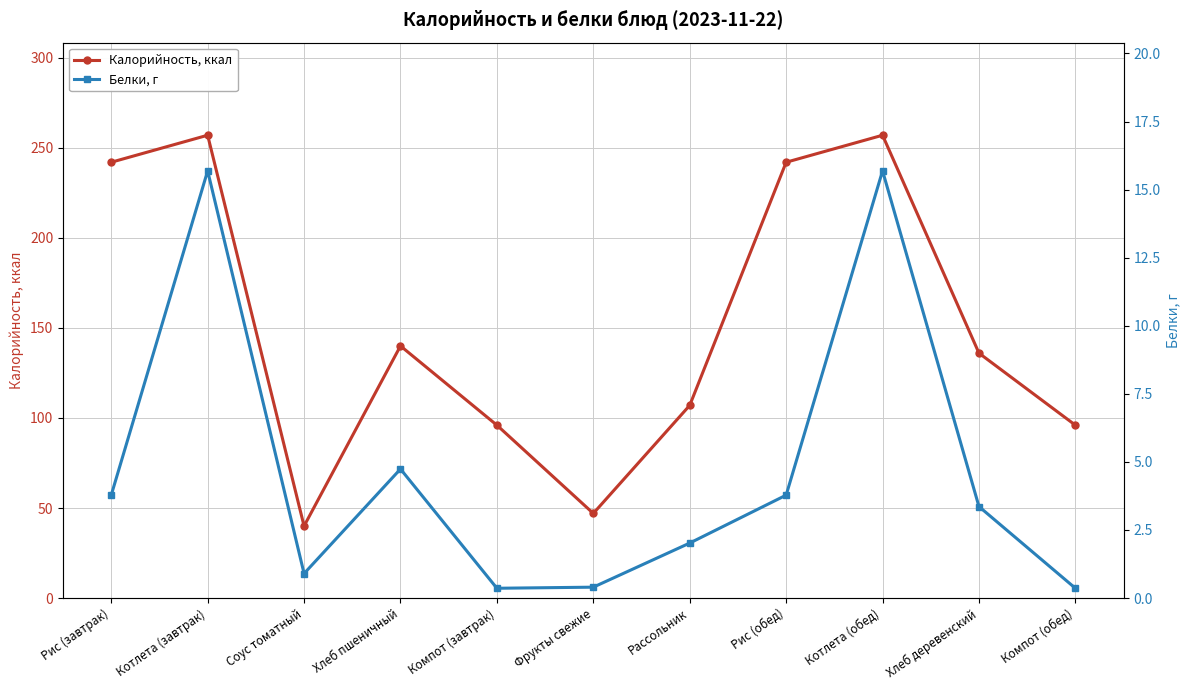

In Белки, г, how many points are lower than both neighbors (excluding endpoints)?

2